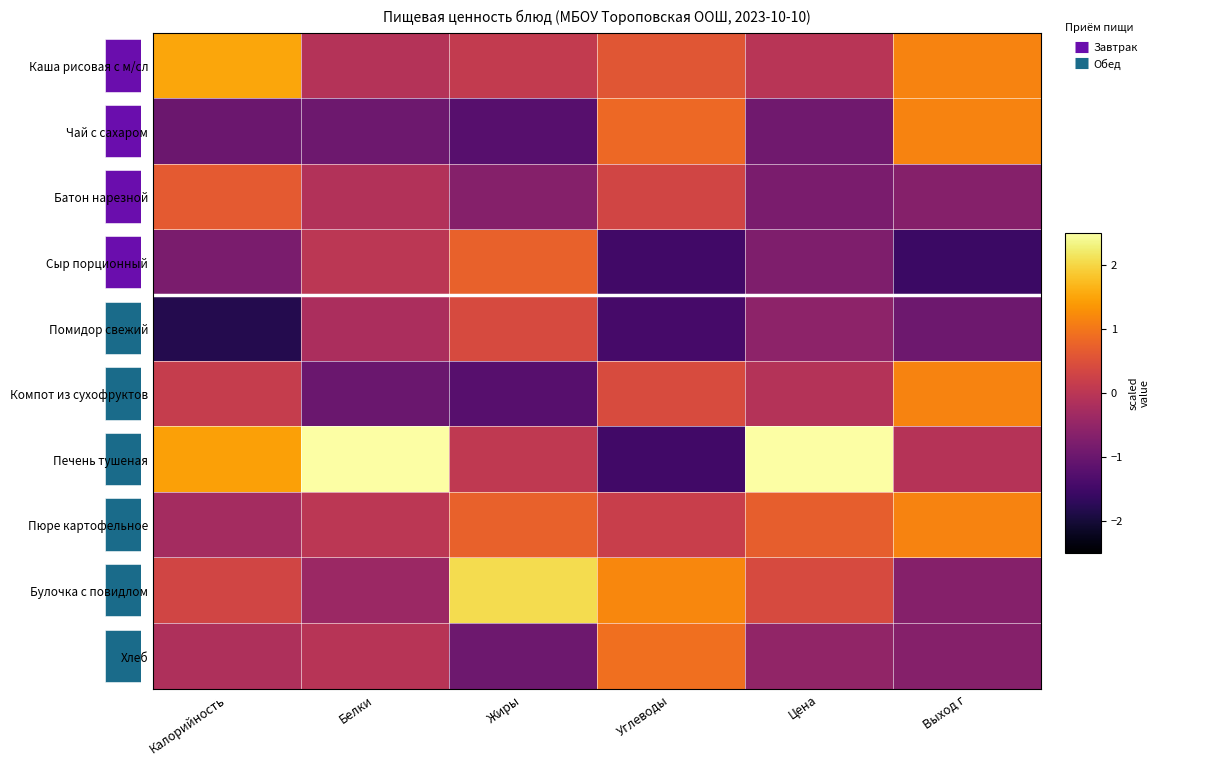

The value of Булочка с повидлом at Выход г is -1.0. True or false?

False